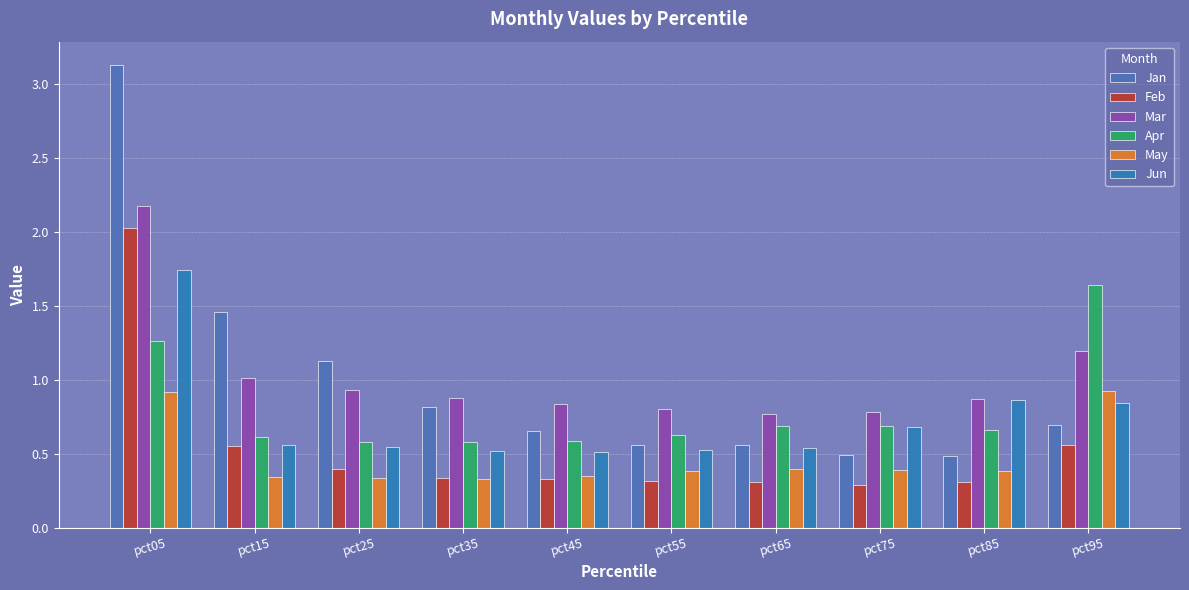

True or false: Mar has a value of 1.1 at pct05.

False